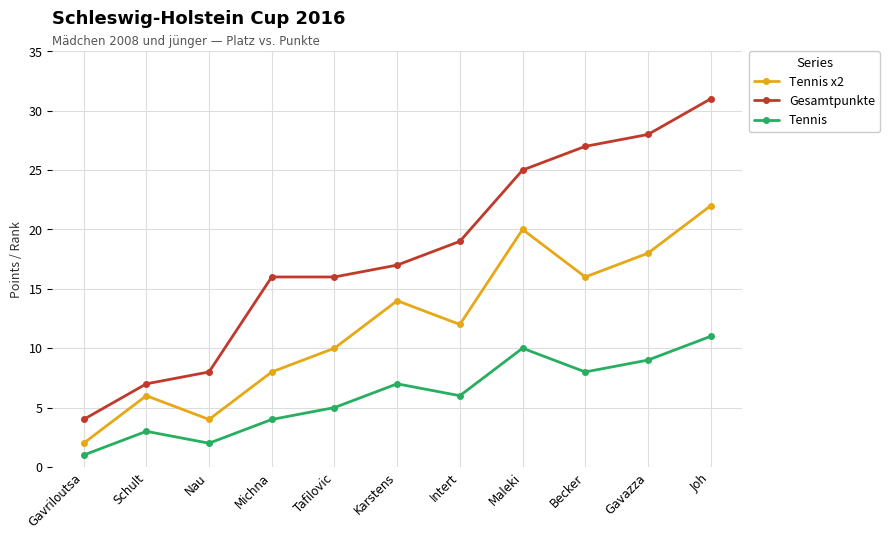

The value of Tennis at Schult is 3. True or false?

True